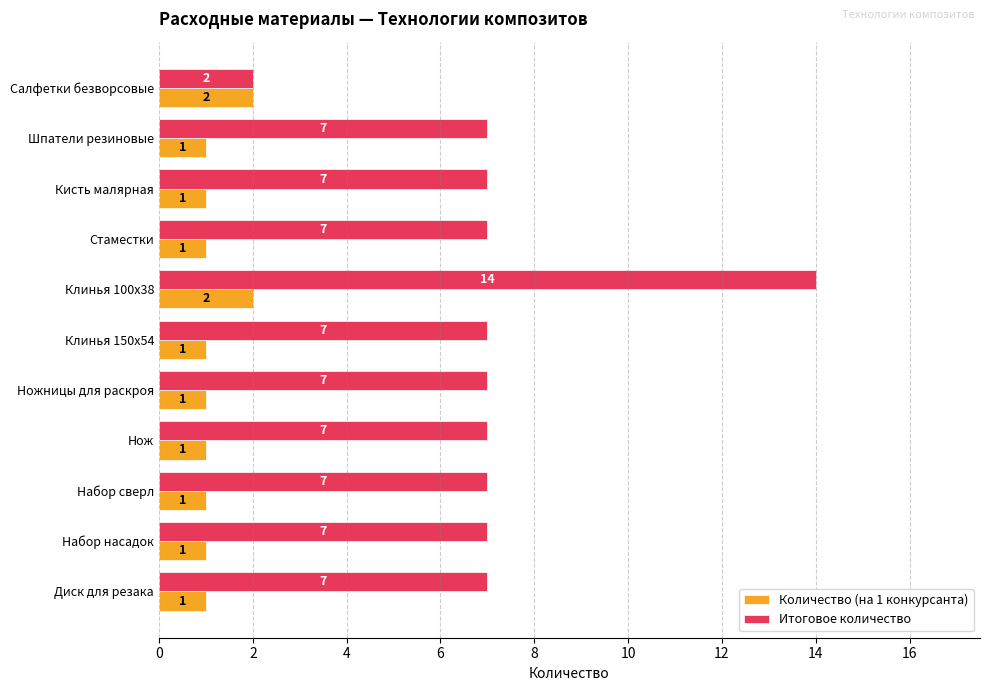

Read the Итоговое количество value at Ножницы для раскроя, to the nearest 5.

5